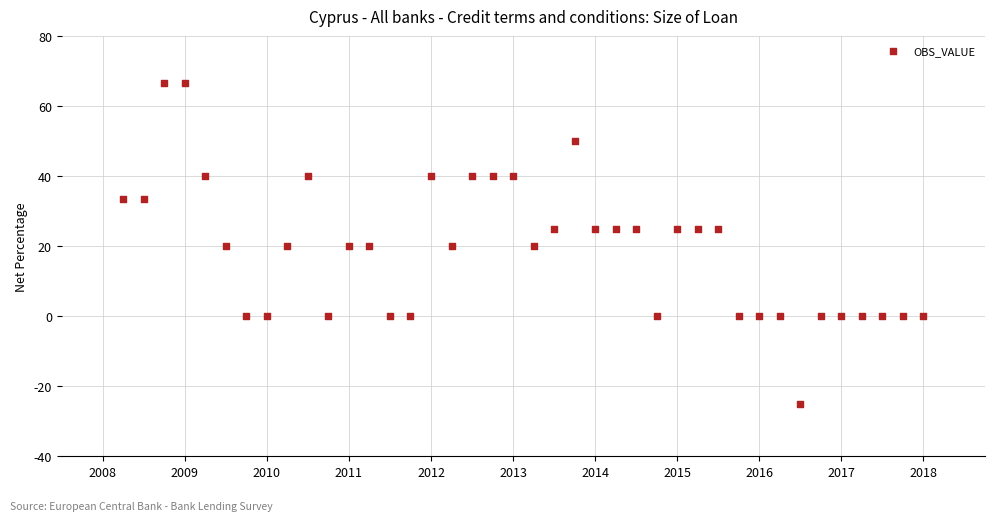

What is the range of X values (max minus min)?

9.8